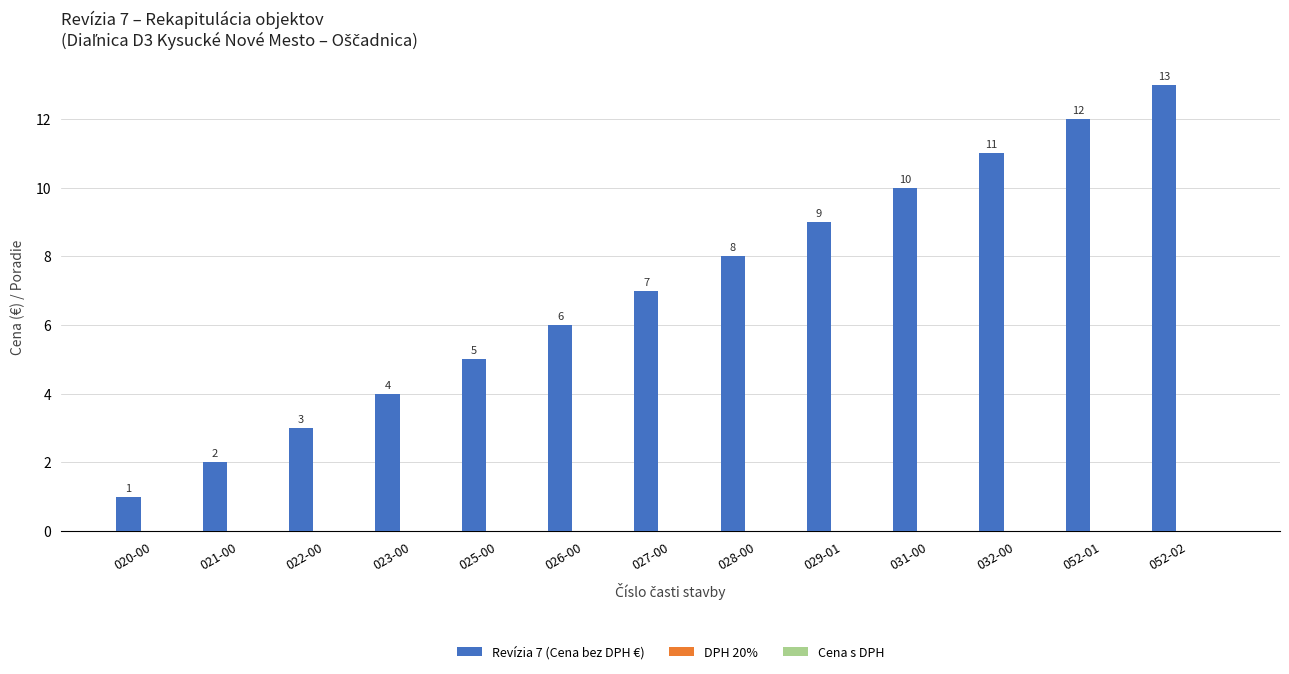

Are the bars horizontal?

No